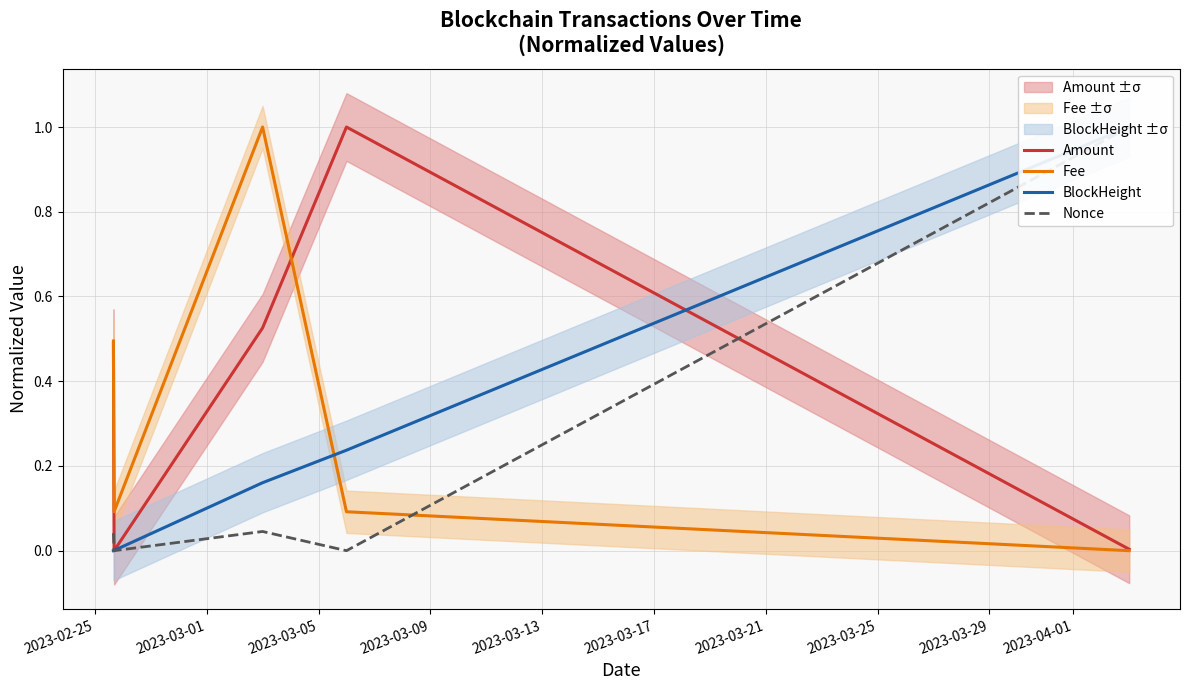

What are all the series names shown in the legend?

Amount, Fee, BlockHeight, Nonce